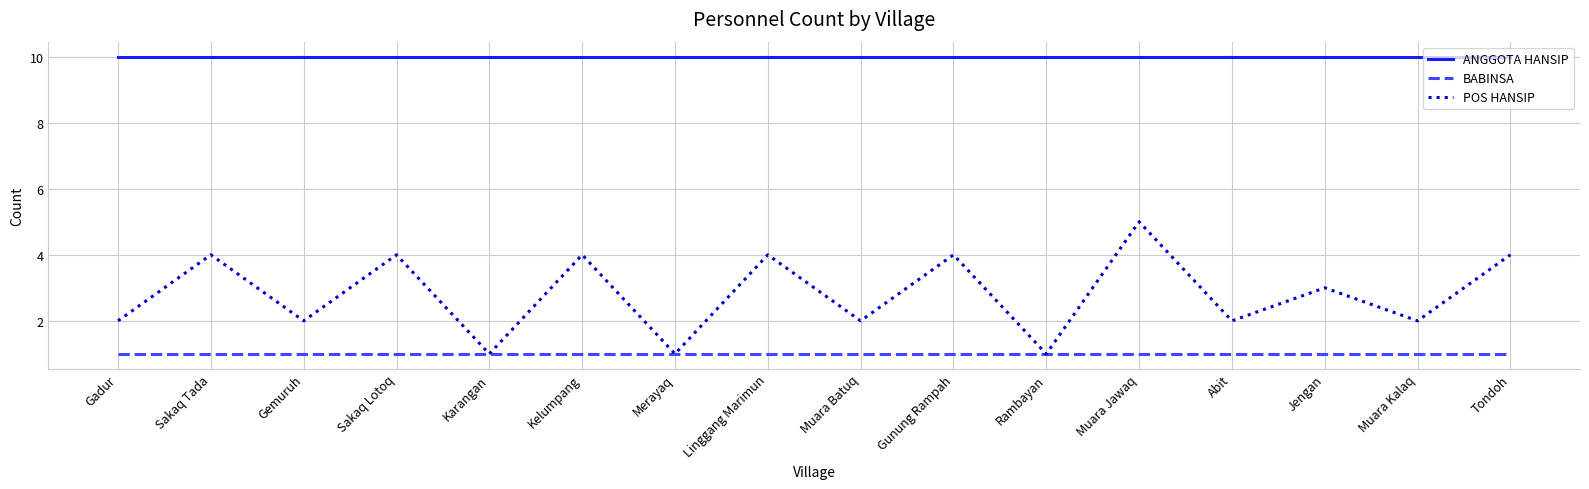

What is the average value of the ANGGOTA HANSIP series?

10